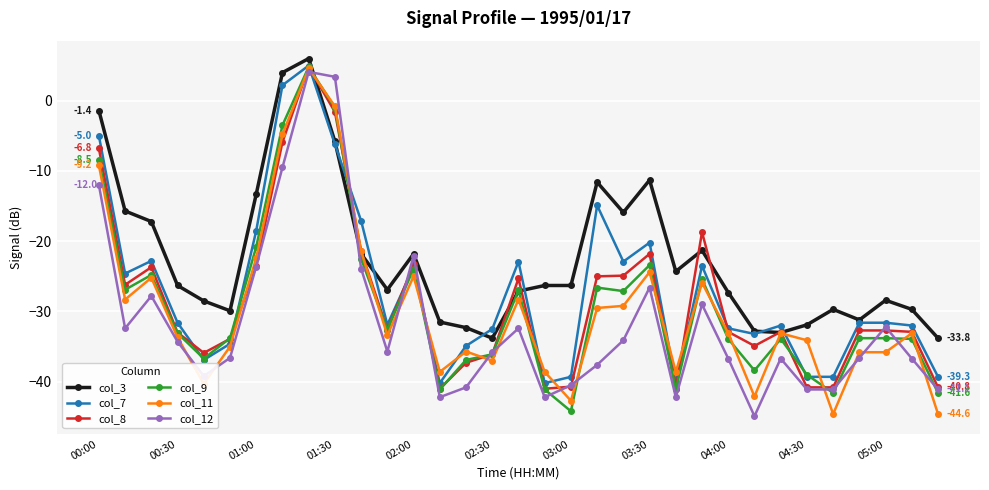

True or false: col_11 has more than 2 interior local peaks.

True